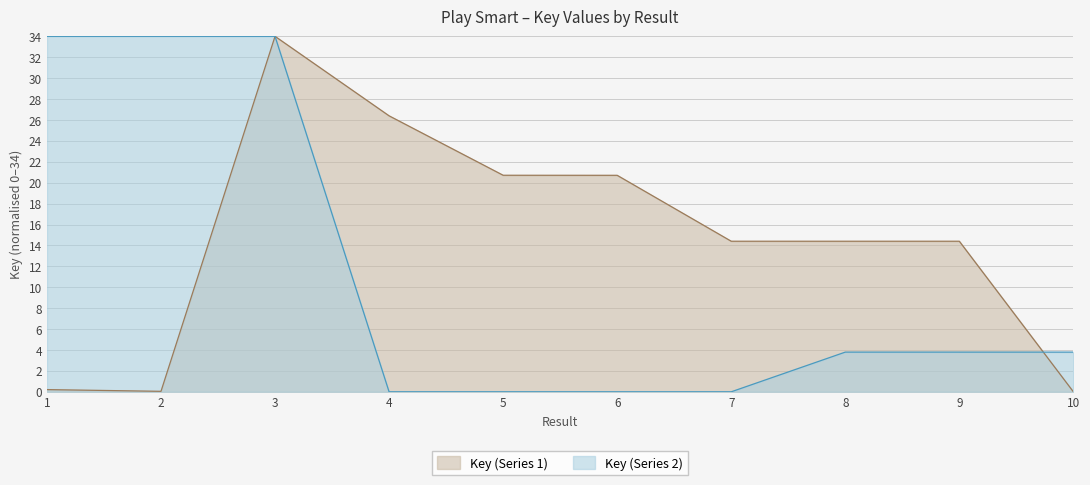

At which label does Key (Series 1) reach its minimum?

10